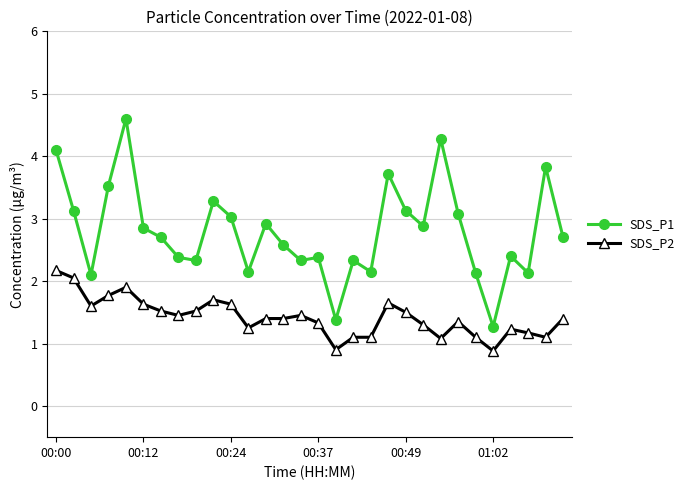

List the series in order of their overall mean, lowest first.

SDS_P2, SDS_P1